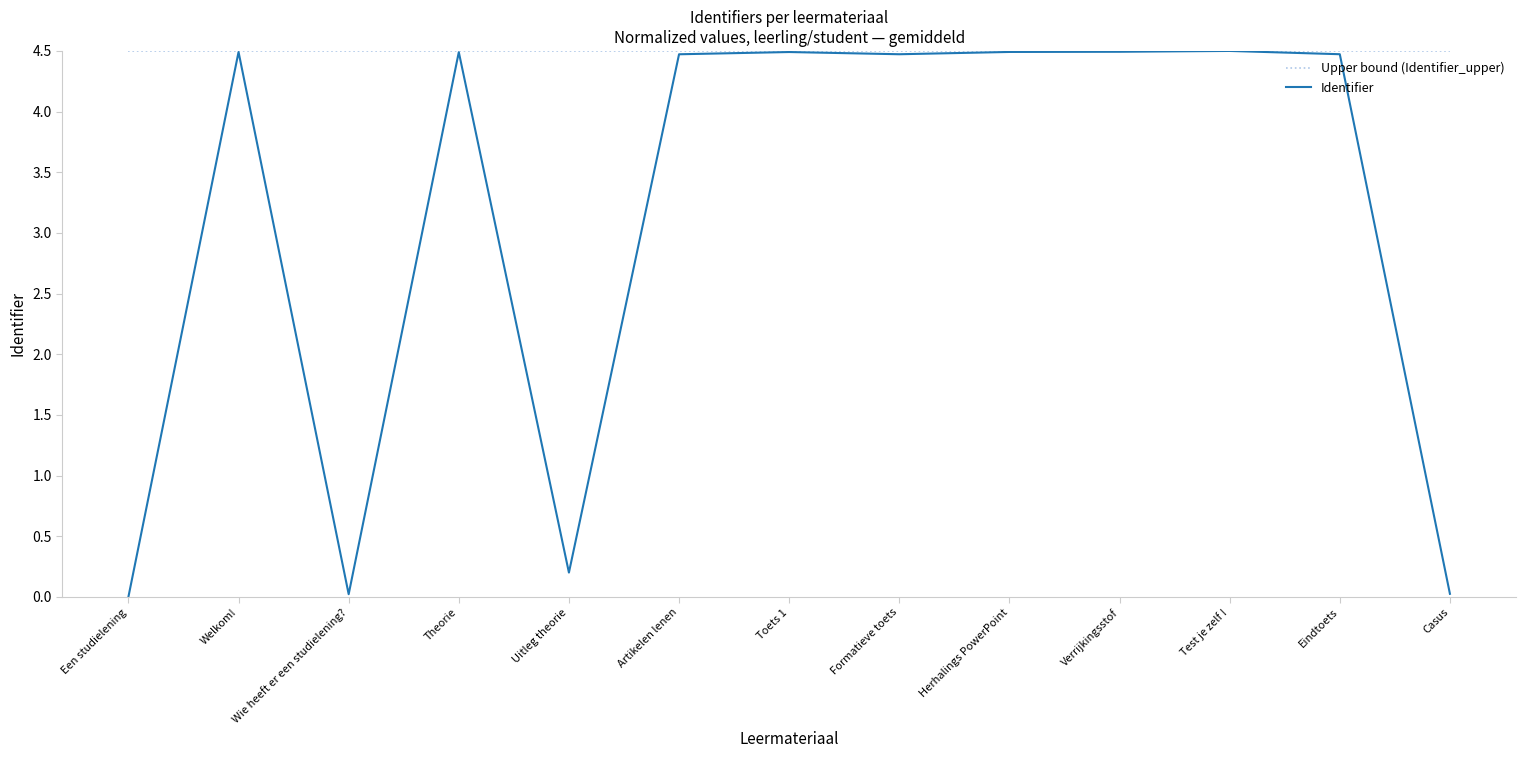

How many lines are shown in the chart?

2